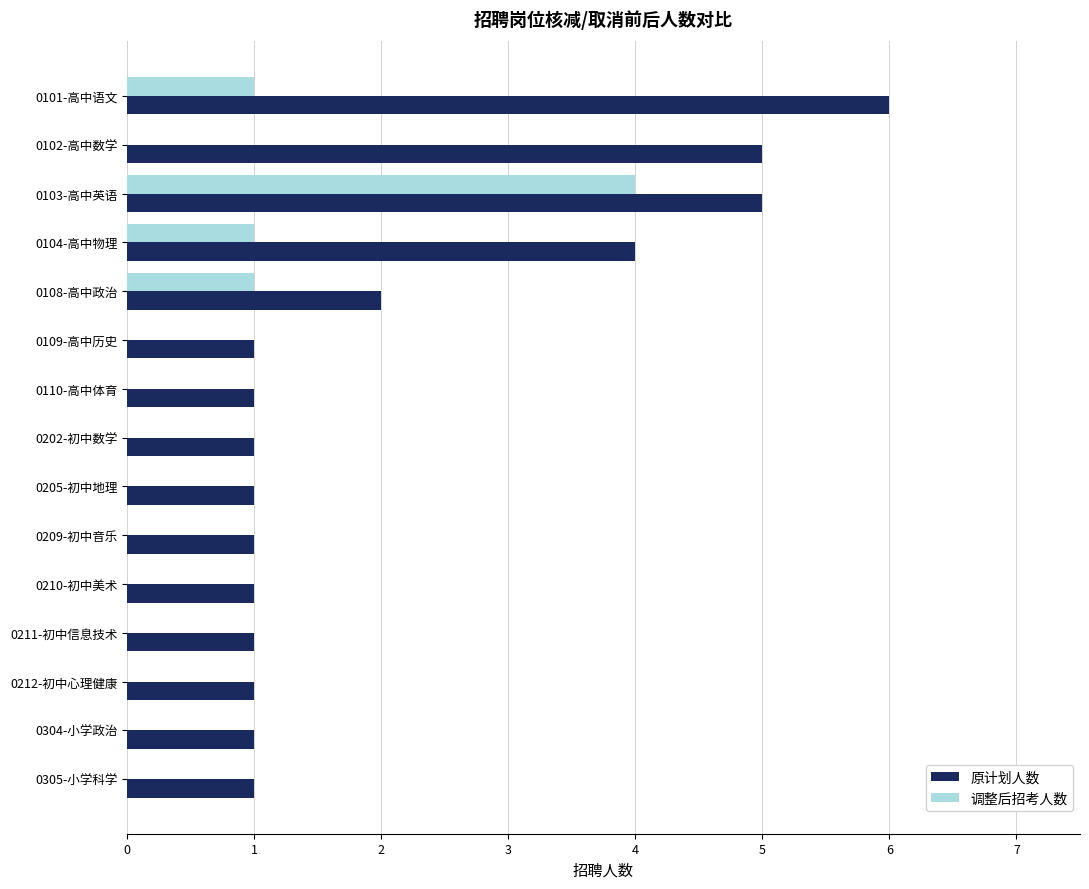

What is the sum of the 原计划人数 values at 0209-初中音乐 and 0108-高中政治?

3